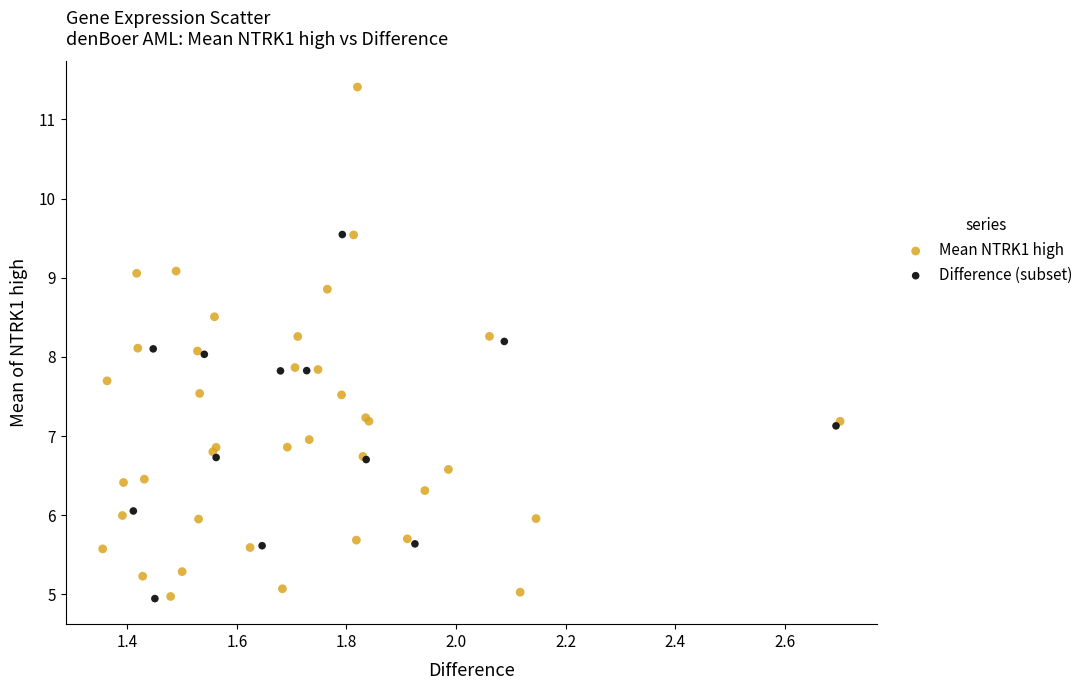

Which series has the largest Y range (max minus min)?

Mean NTRK1 high